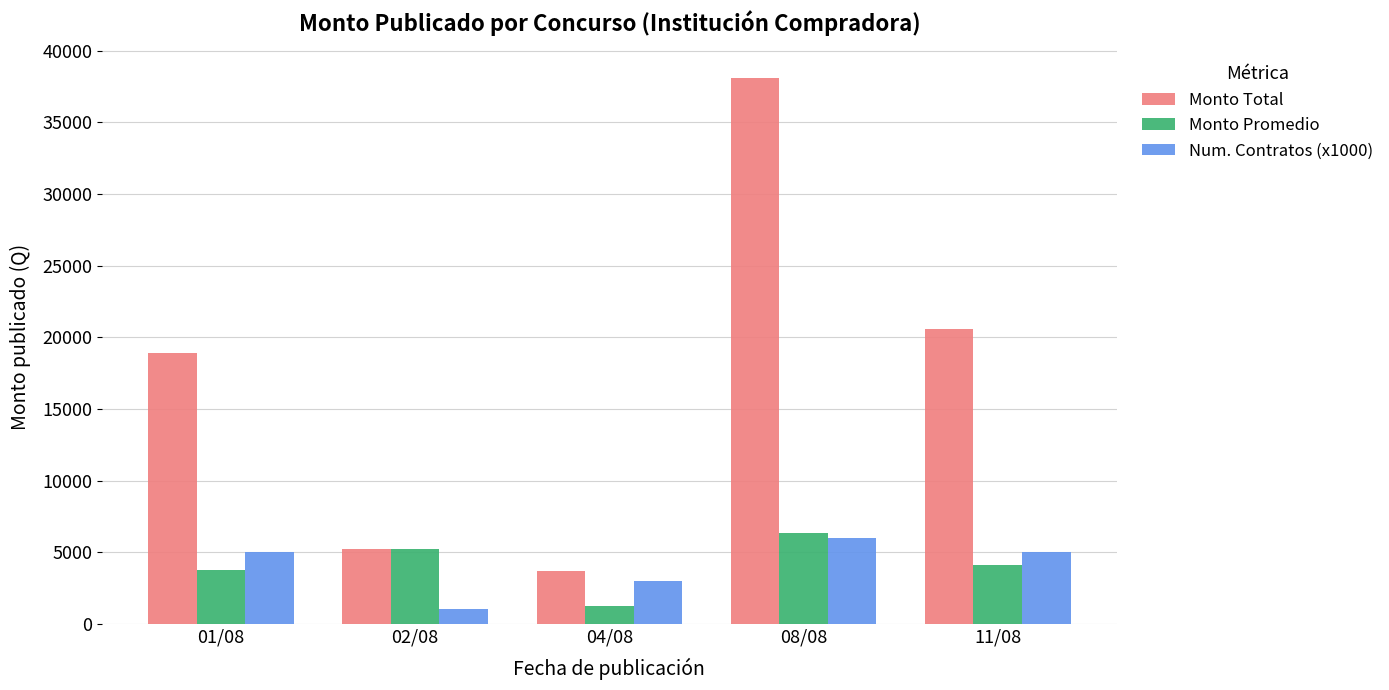

What is the label of the 5th bar from the right?

01/08